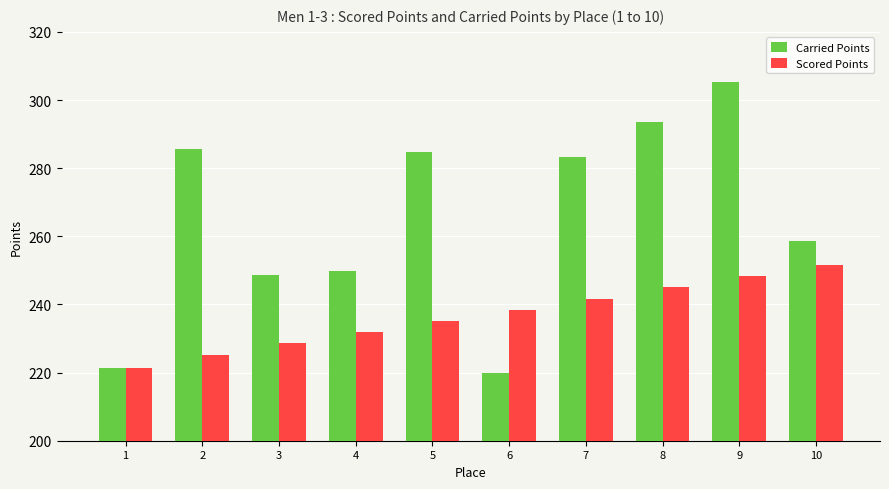

What is the difference between the maximum and minimum values in the Scored Points series?

30.2